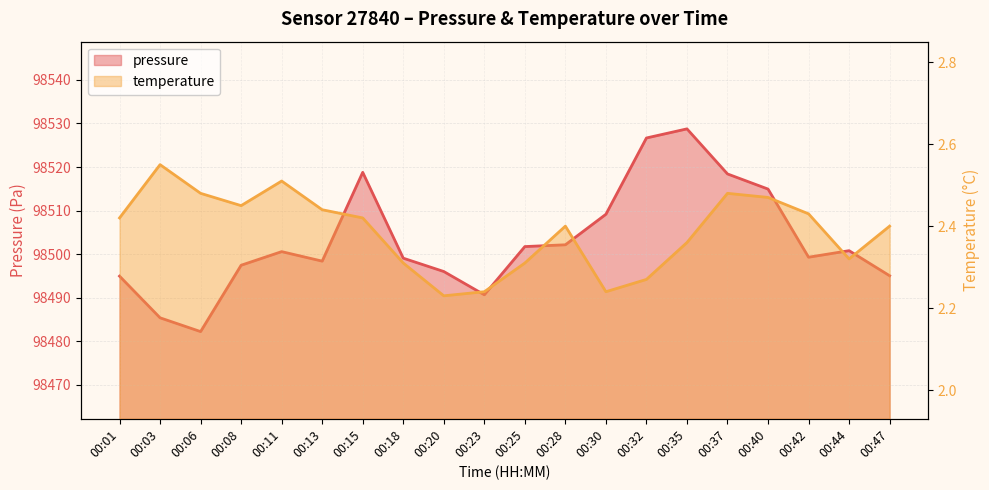

In pressure, how many points are lower than both neighbors (excluding endpoints)?

4